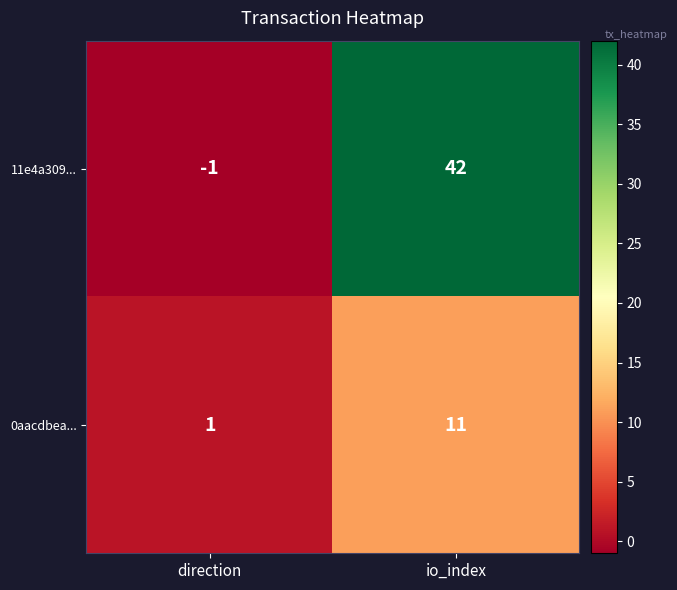

Where is 0aacdbea... nearest to the value 6?

direction